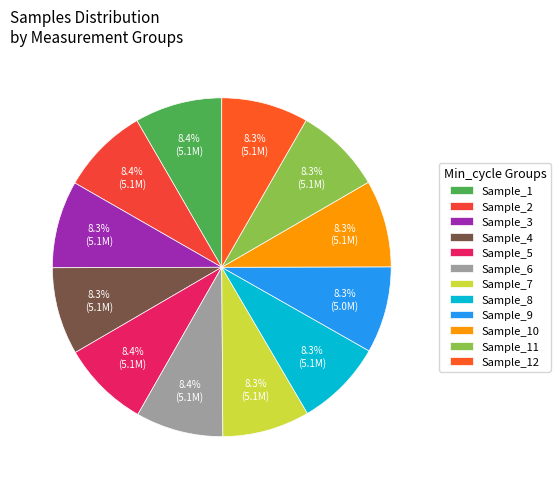

Count the number of slices in the pie.

12